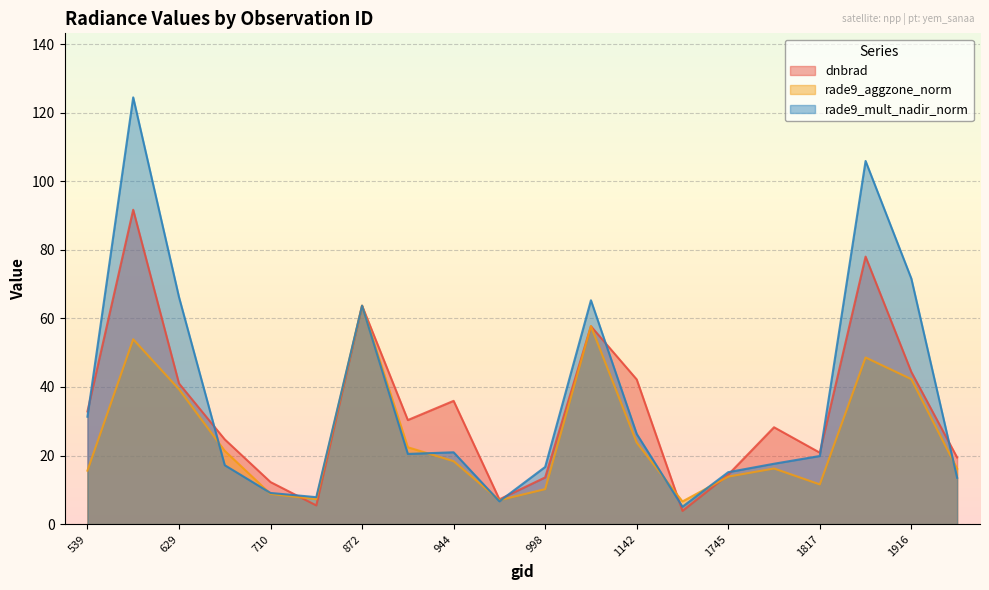

True or false: rade9_mult_nadir_norm has a value of 66.2 at 629.

True